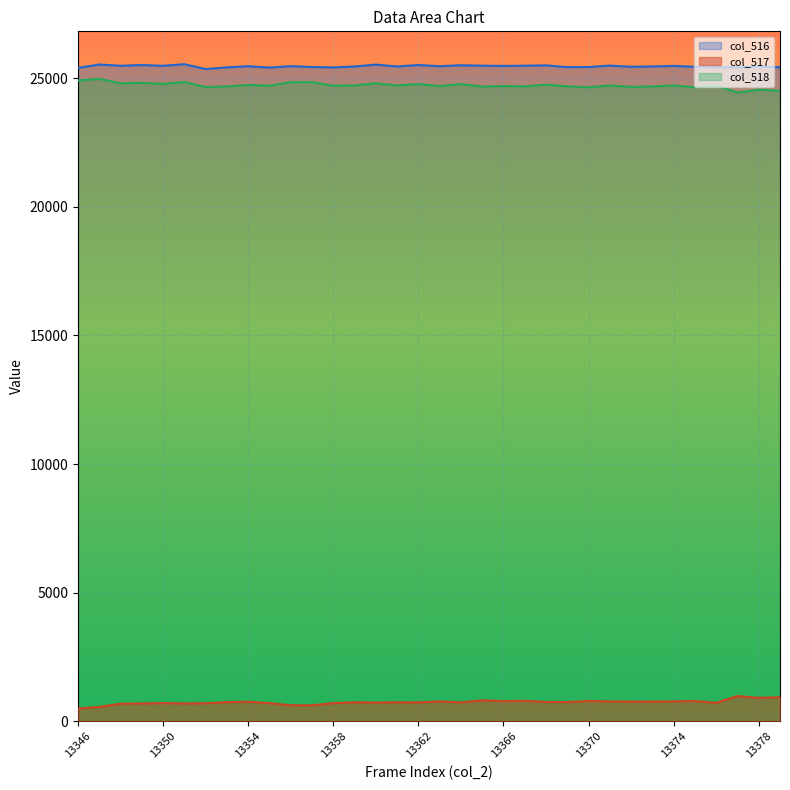

What is the value of the col_518 point at the 5th from the left?

24782